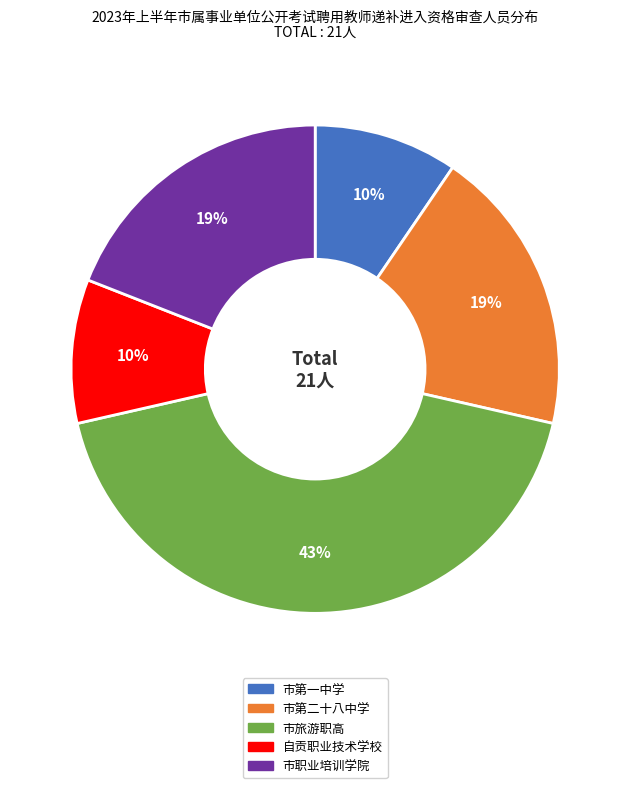

Do 市第二十八中学 and 市第一中学 together represent more than half of the pie?

No